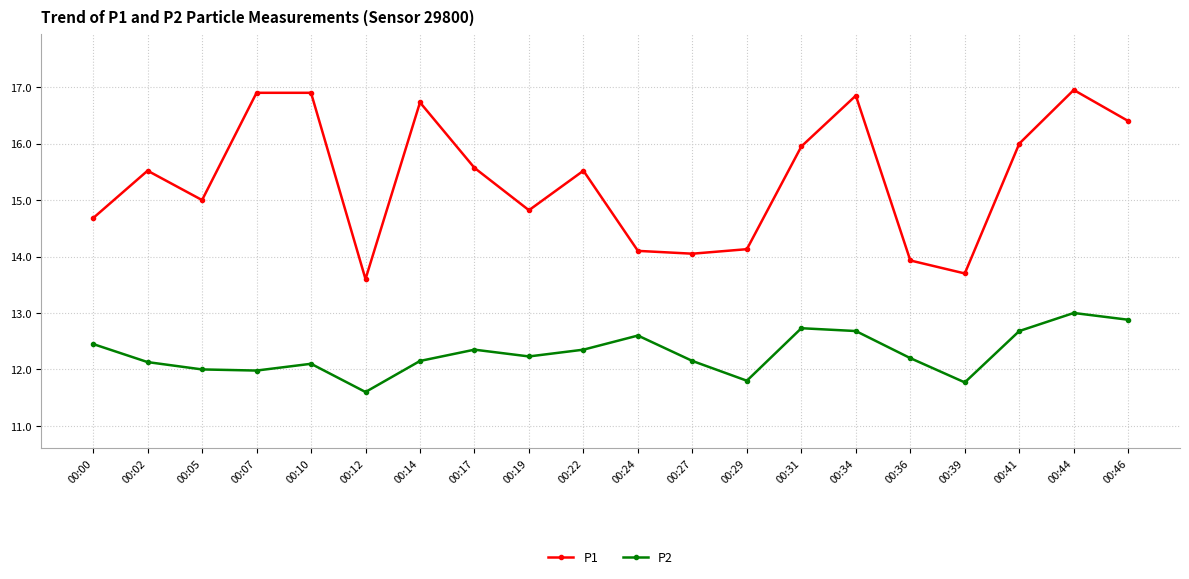

What is the total value across all series at 00:00?

27.1